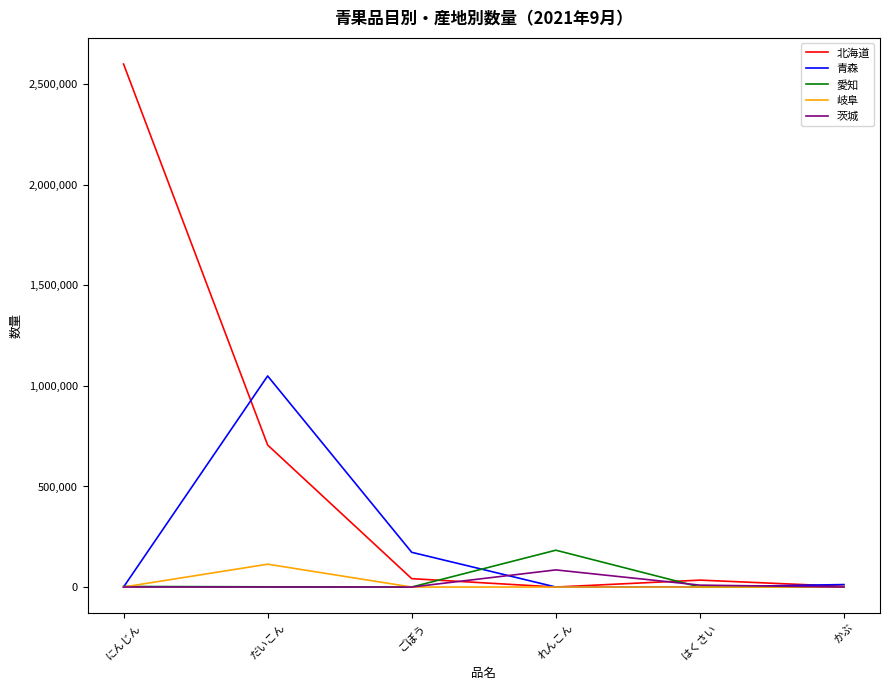

Does the chart display data point markers on the line(s)?

No